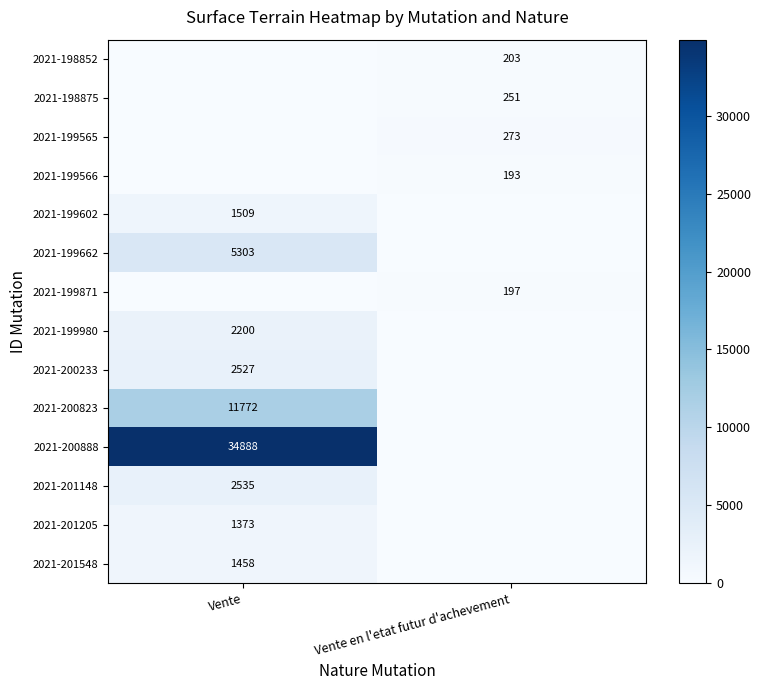

True or false: 2021-199565 has a value of 273 at Vente en l'etat futur d'achevement.

True